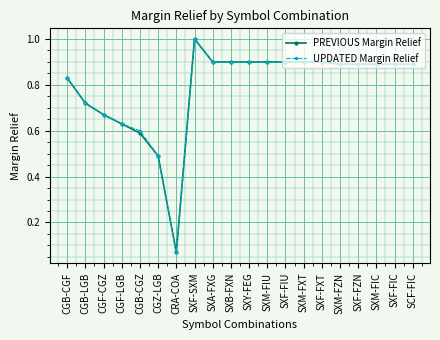

Is the value of UPDATED Margin Relief at SXY-FEG greater than the value of PREVIOUS Margin Relief at SXF-SXM?

No